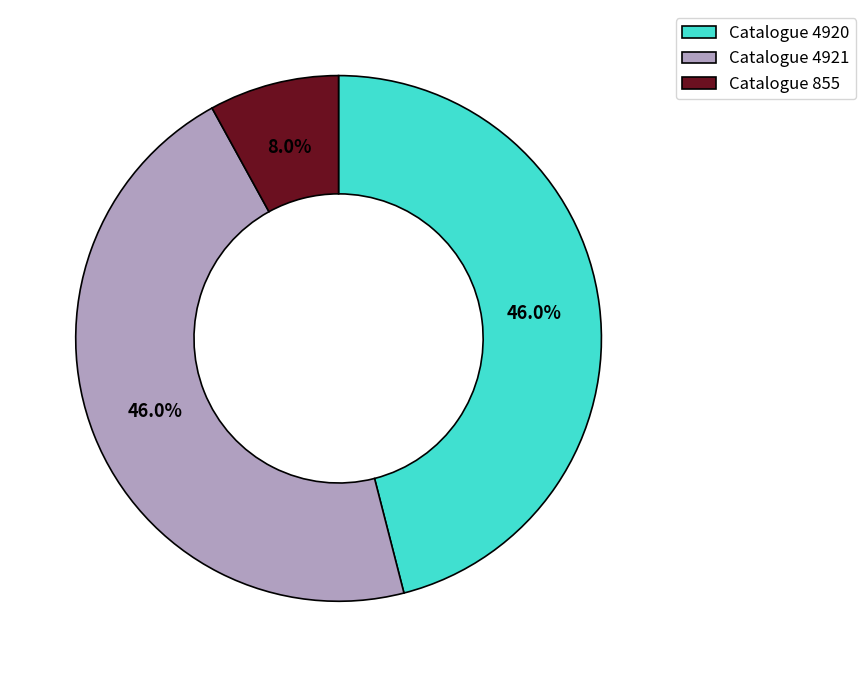

How many segments does this pie chart have?

3